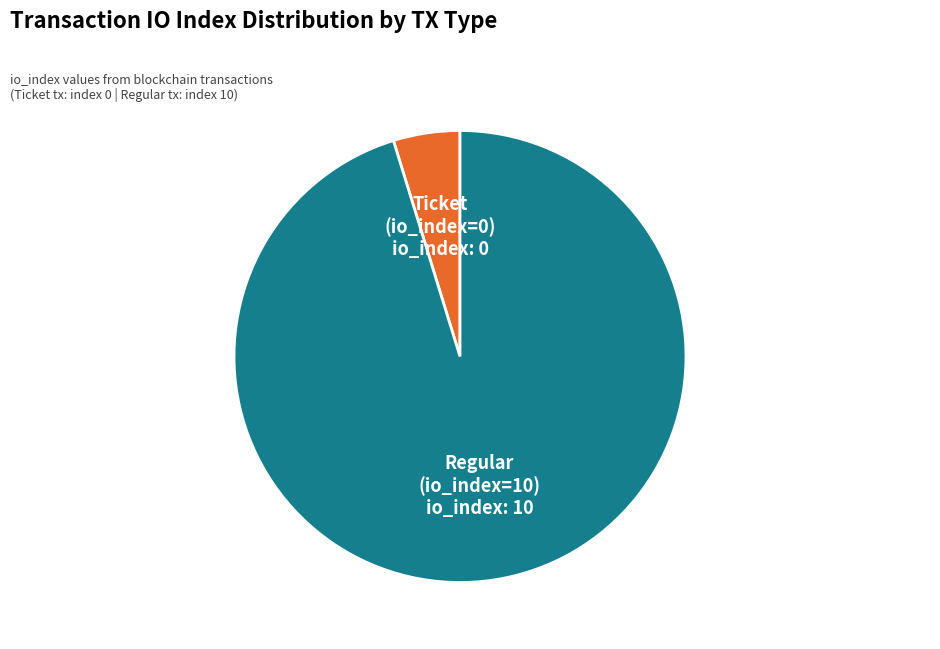

Which slice represents more than half of the pie?

Regular (io_index=10)